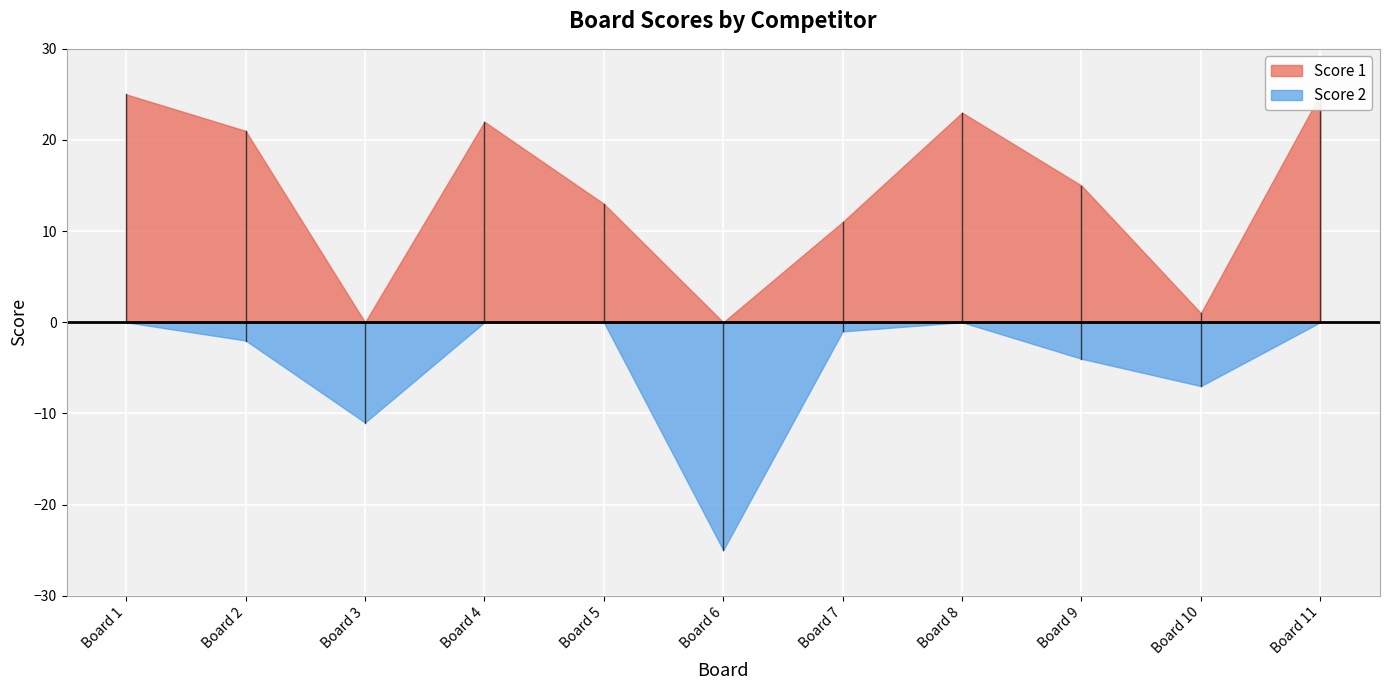

Which has a higher value, 7 or 3?

7